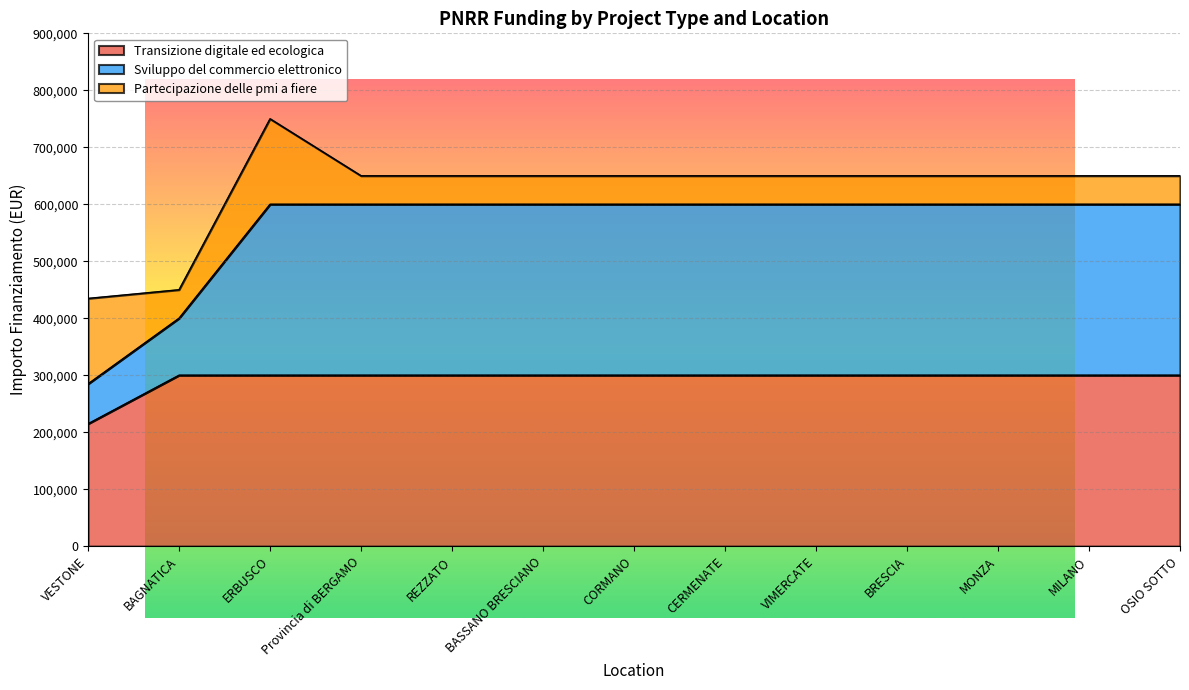

True or false: Sviluppo del commercio elettronico and Transizione digitale ed ecologica intersect in this chart.

False